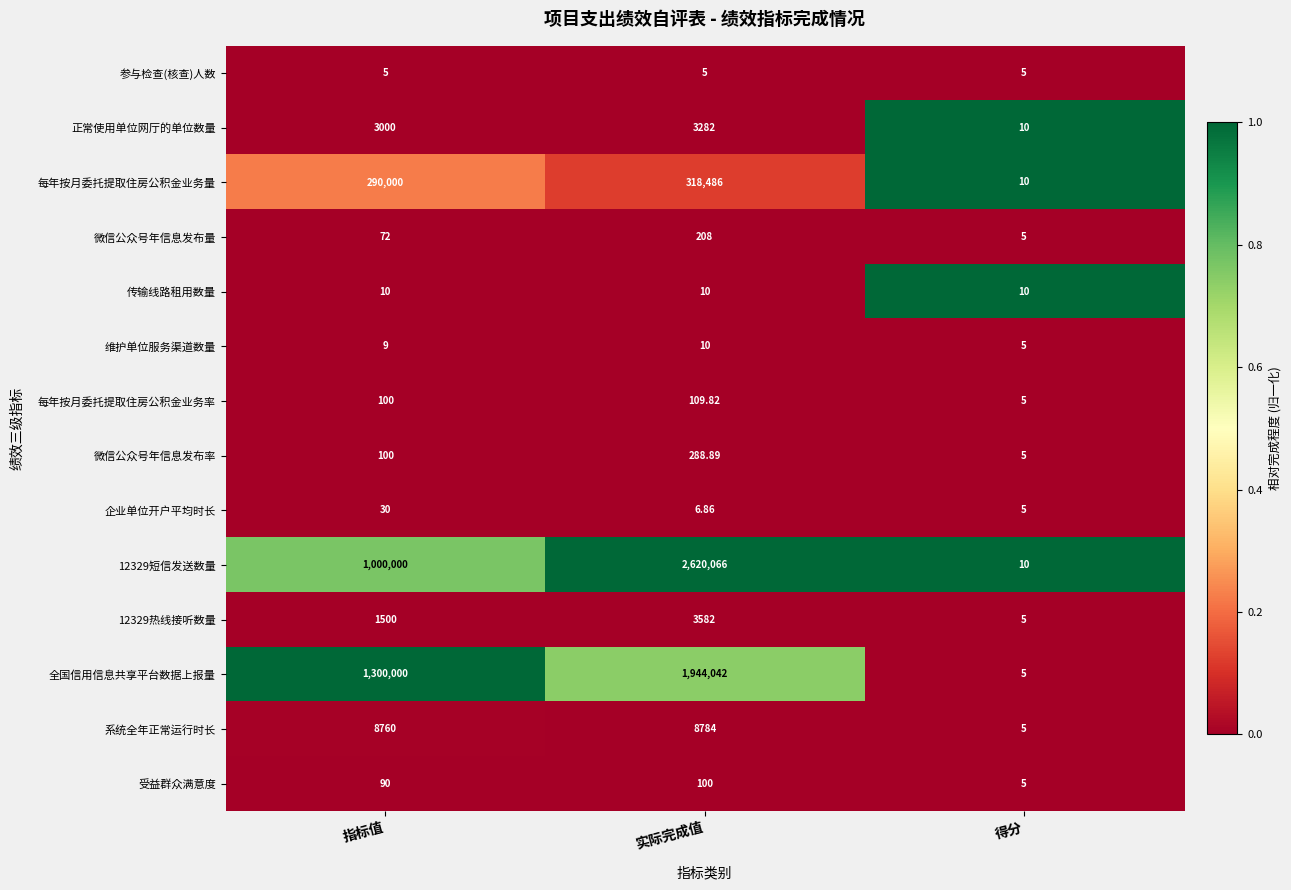

Which category has the lowest value in the 正常使用单位网厅的单位数量 series?

得分